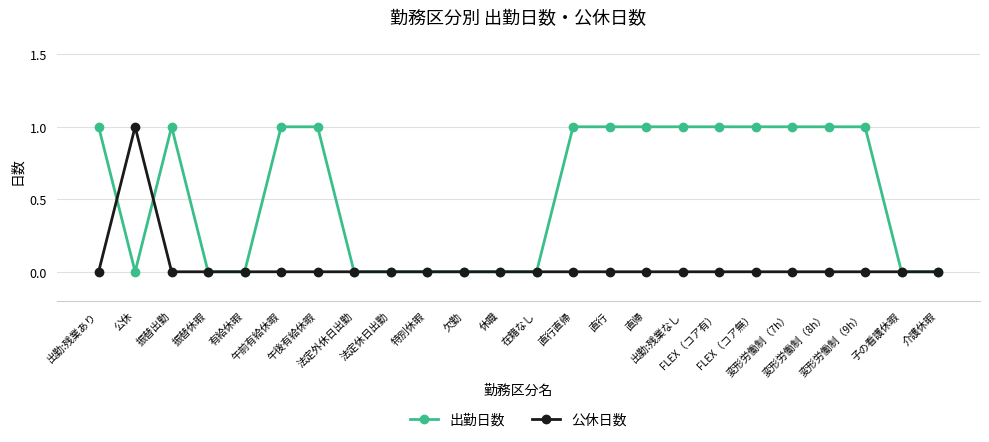

Which series has the largest total across all categories?

出勤日数